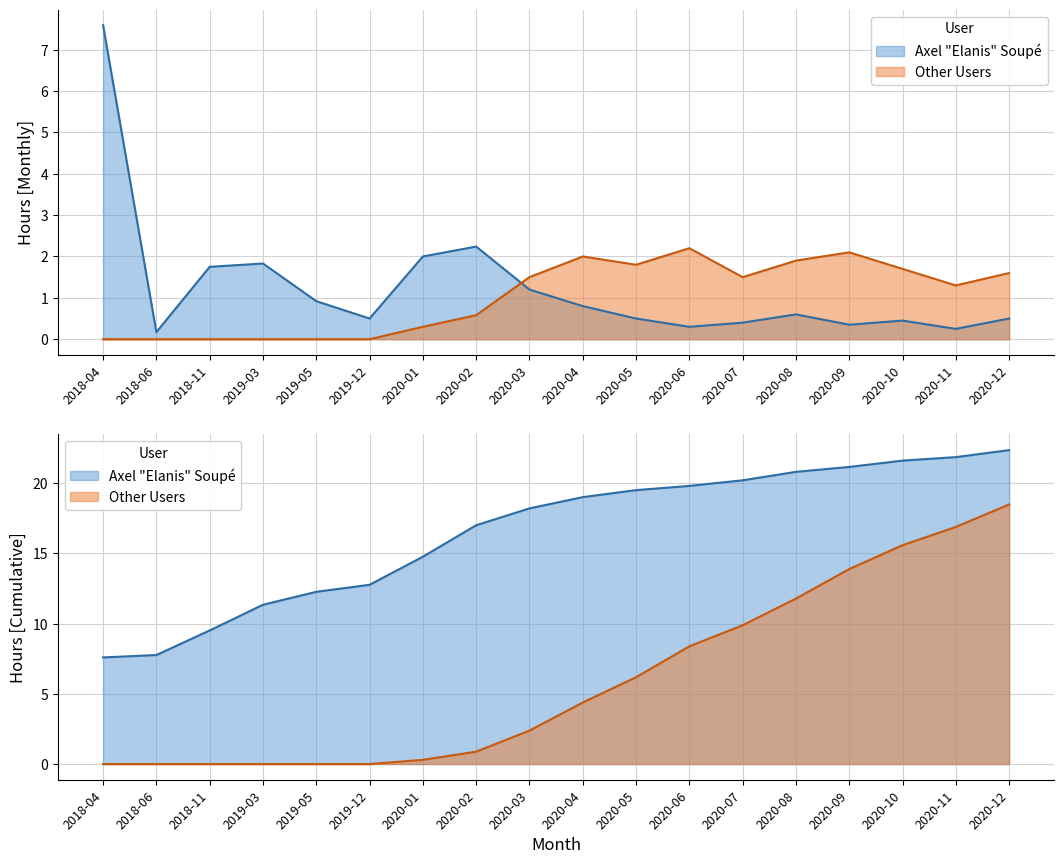

What is the label of the 7th point from the right?

2020-06